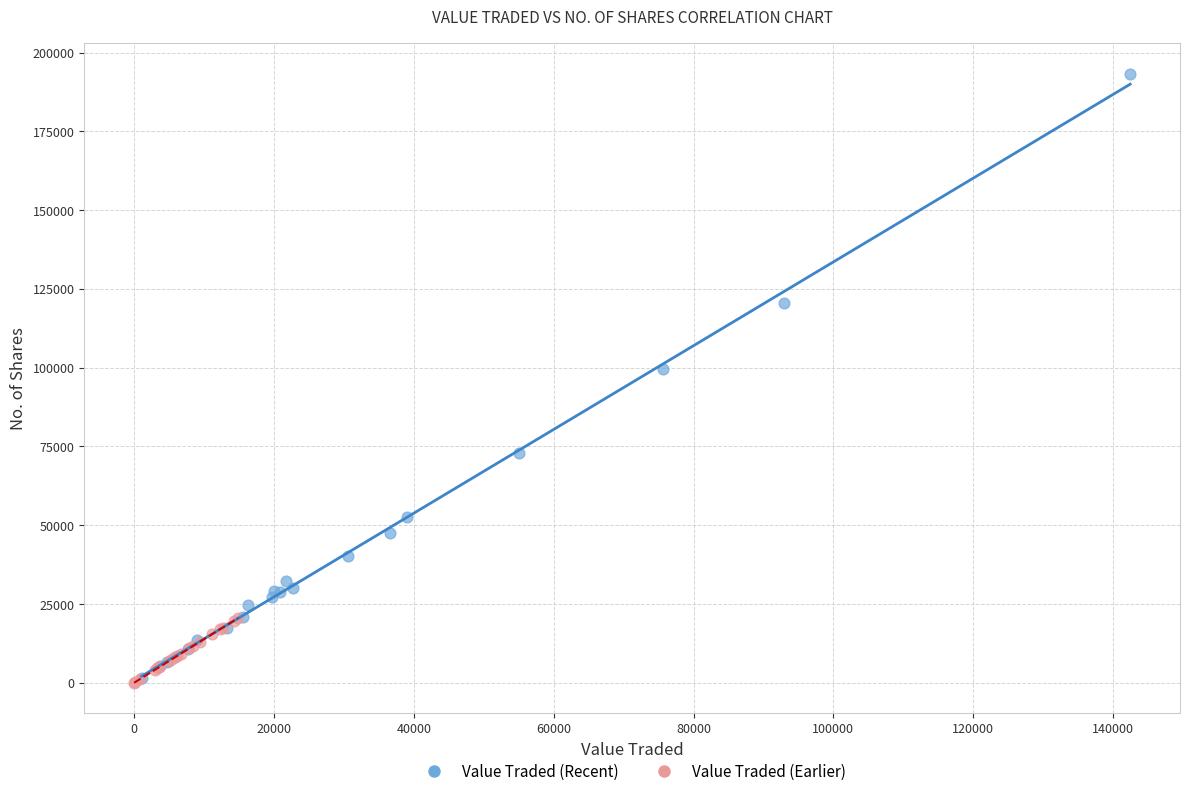

Which series reaches the maximum Y coordinate?

Value Traded (Recent)